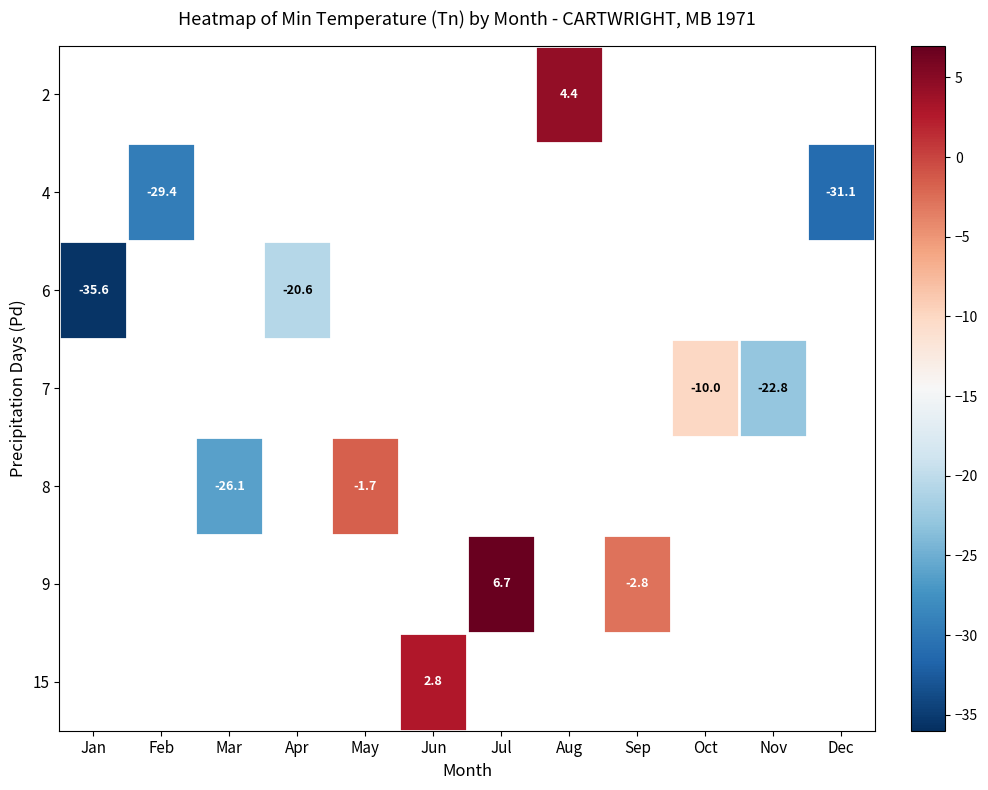

Which label corresponds to the smallest value in the chart?

Jan